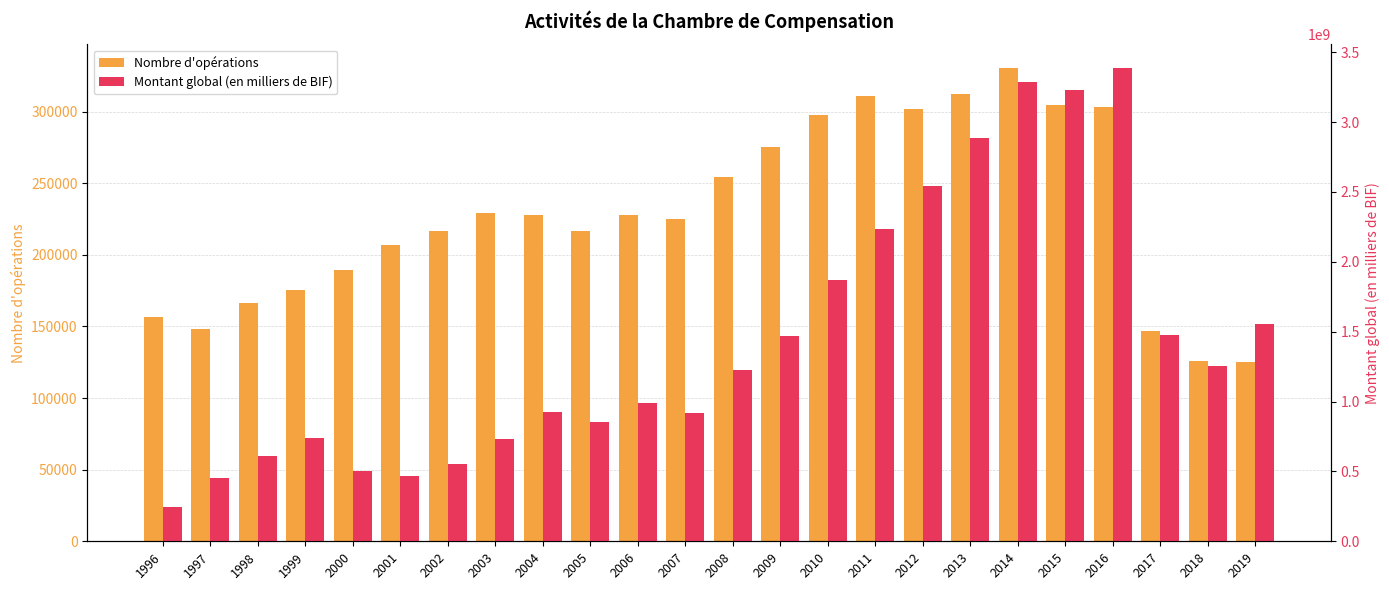

Rank the series by their average value, from highest to lowest.

Montant global (en milliers de BIF), Nombre d'opérations